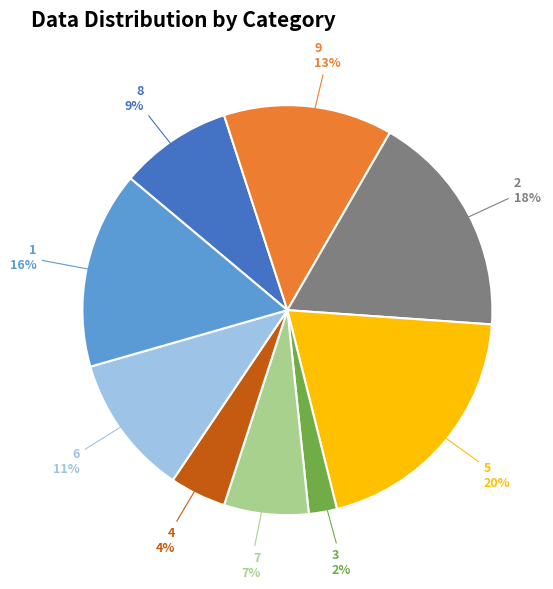

Count the number of slices in the pie.

9